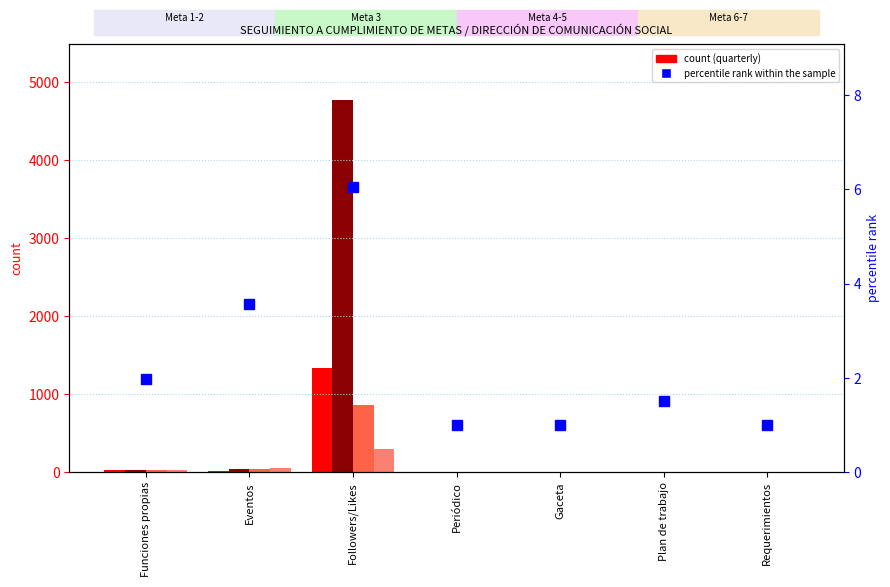

What position from the right is Followers/Likes?

5